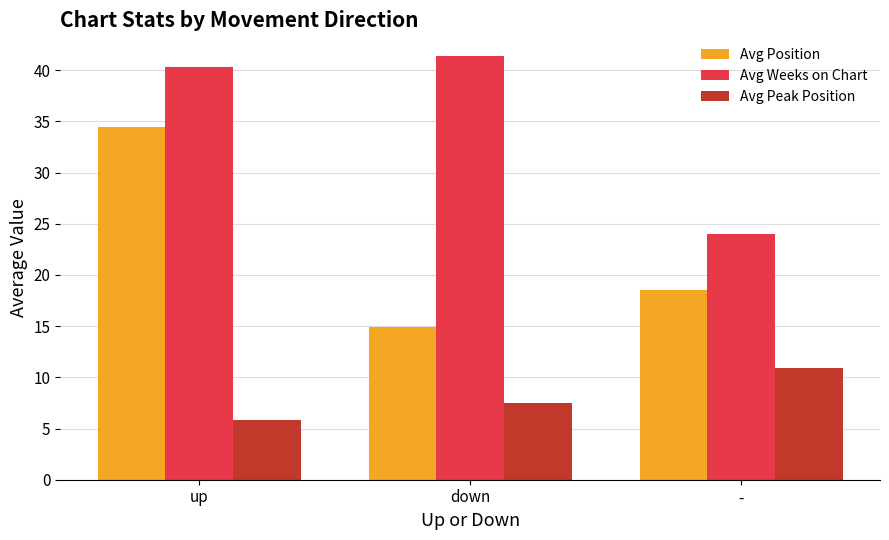

Reading left to right, what are all the values shown in this chart?

Avg Position: up=34.5	down=14.9	-=18.5
Avg Weeks on Chart: up=40.4	down=41.3	-=24.0
Avg Peak Position: up=5.8	down=7.4	-=10.9